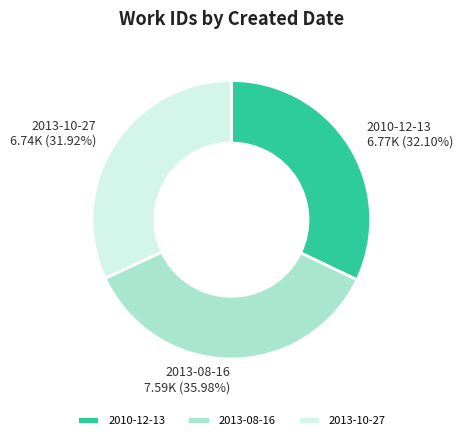

The 2010-12-13 slice represents 44% of the pie. True or false?

False